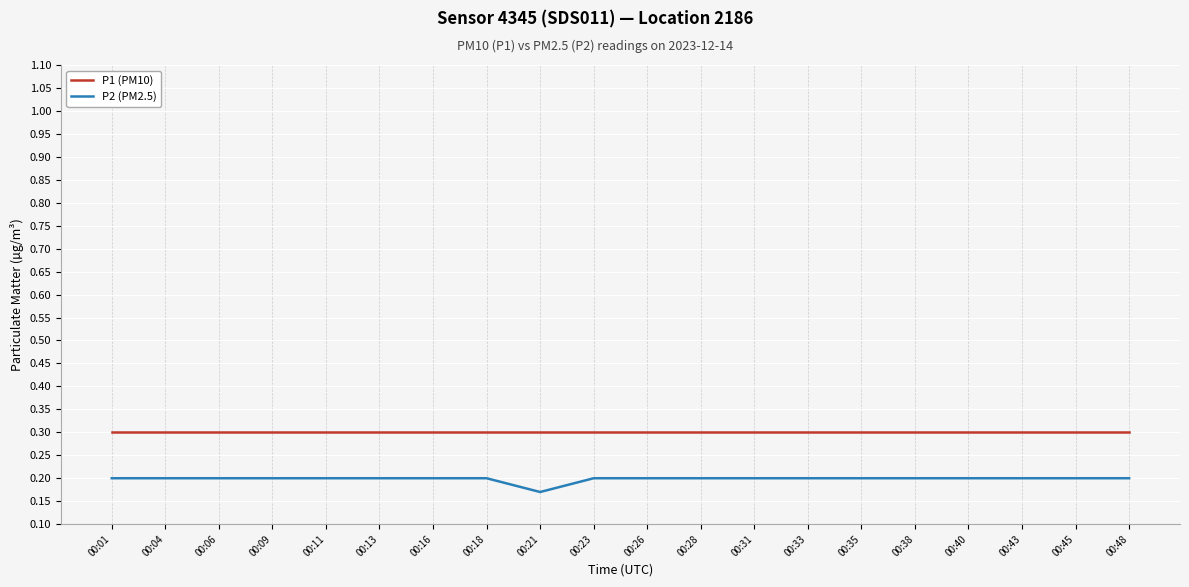

Is the value of P2 (PM2.5) at 00:21 greater than the value of P1 (PM10) at 00:13?

No